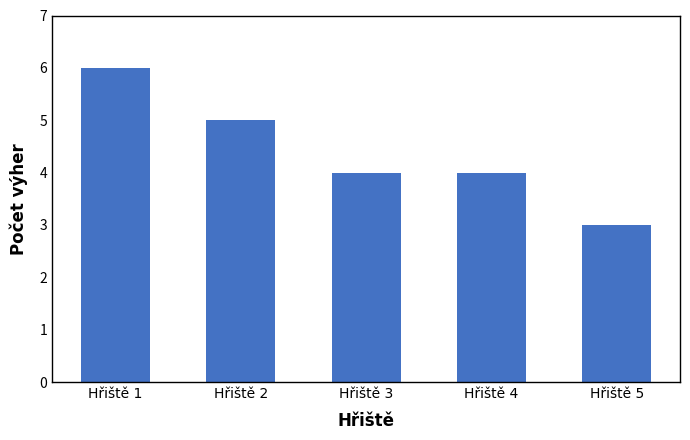

What is the value of the 3rd bar from the left?

4